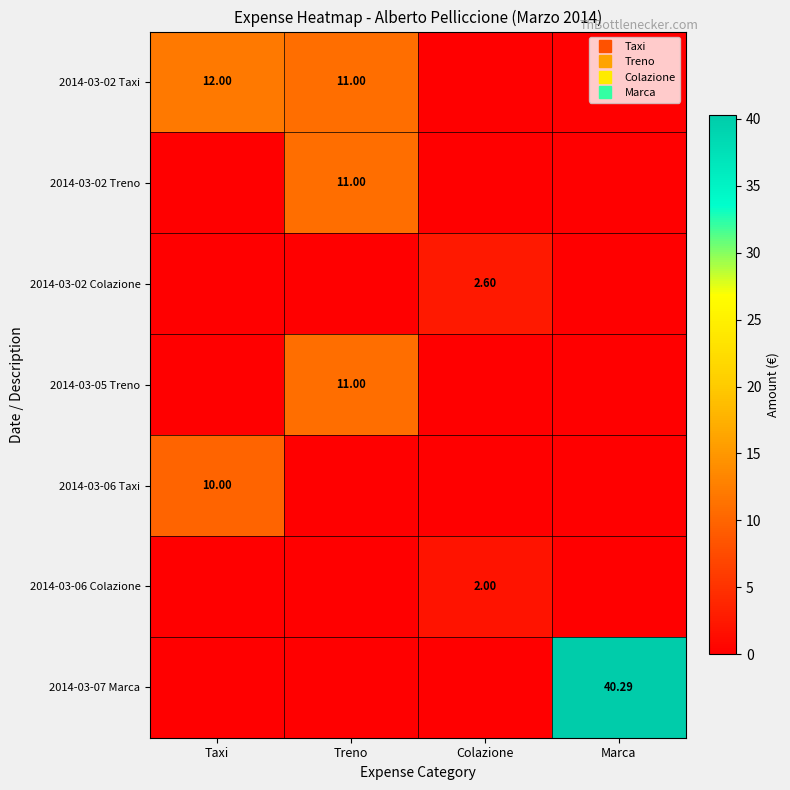

At how many categories does at least one series exceed 38?

1